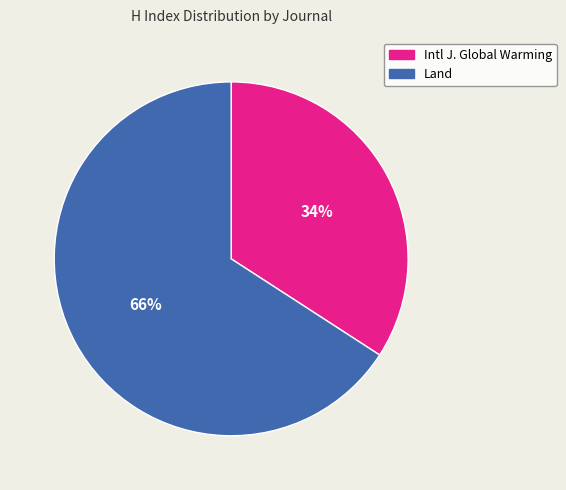

Which category accounts for the majority?

Land